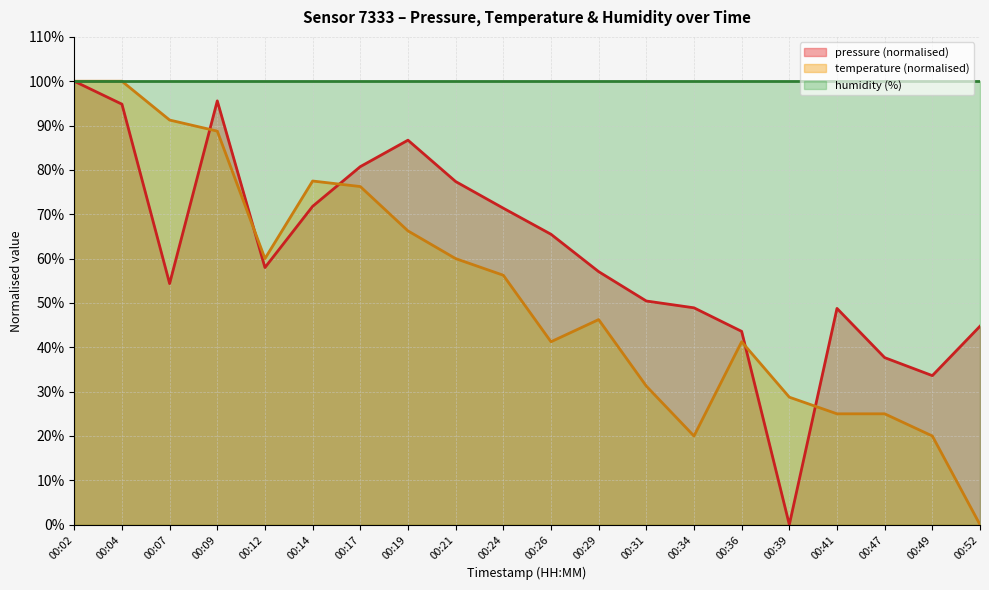

What is the greatest value displayed?

100.0